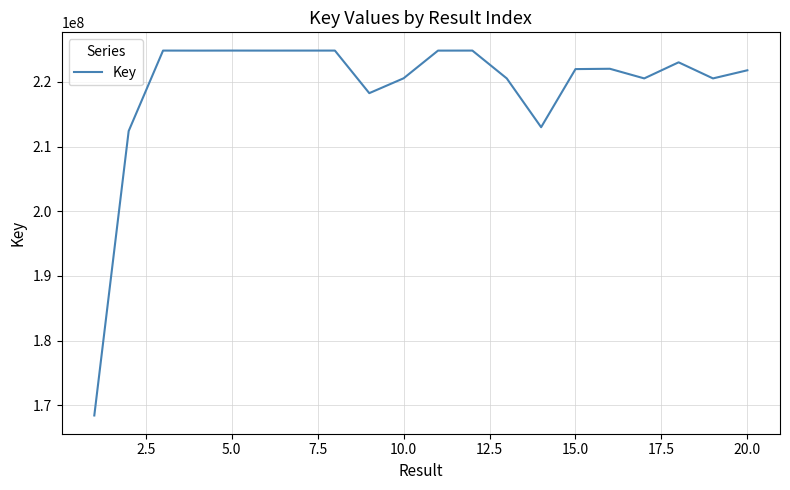

What is the average value?

219104422